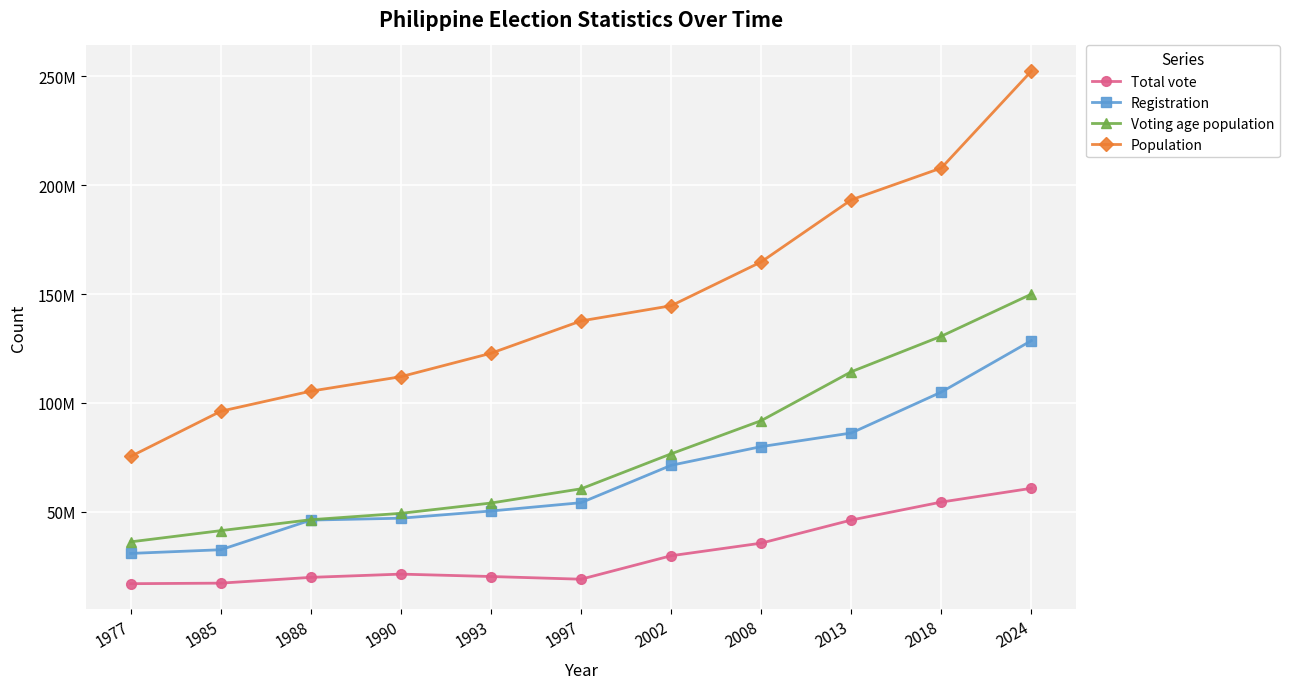

What are all the series names shown in the legend?

Total vote, Registration, Voting age population, Population